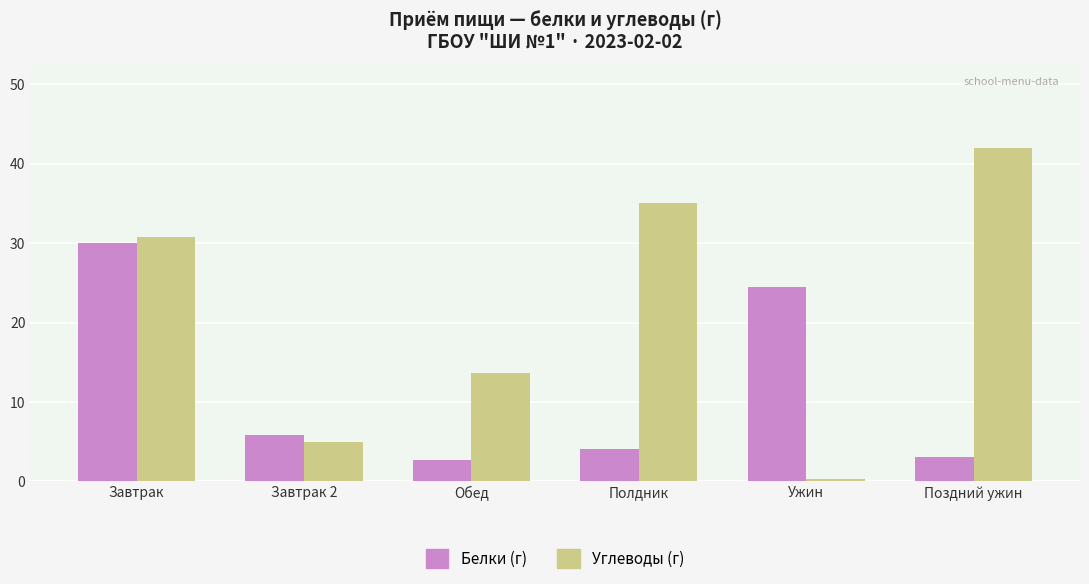

What is the spread (max minus min) of values at Поздний ужин?

39.0